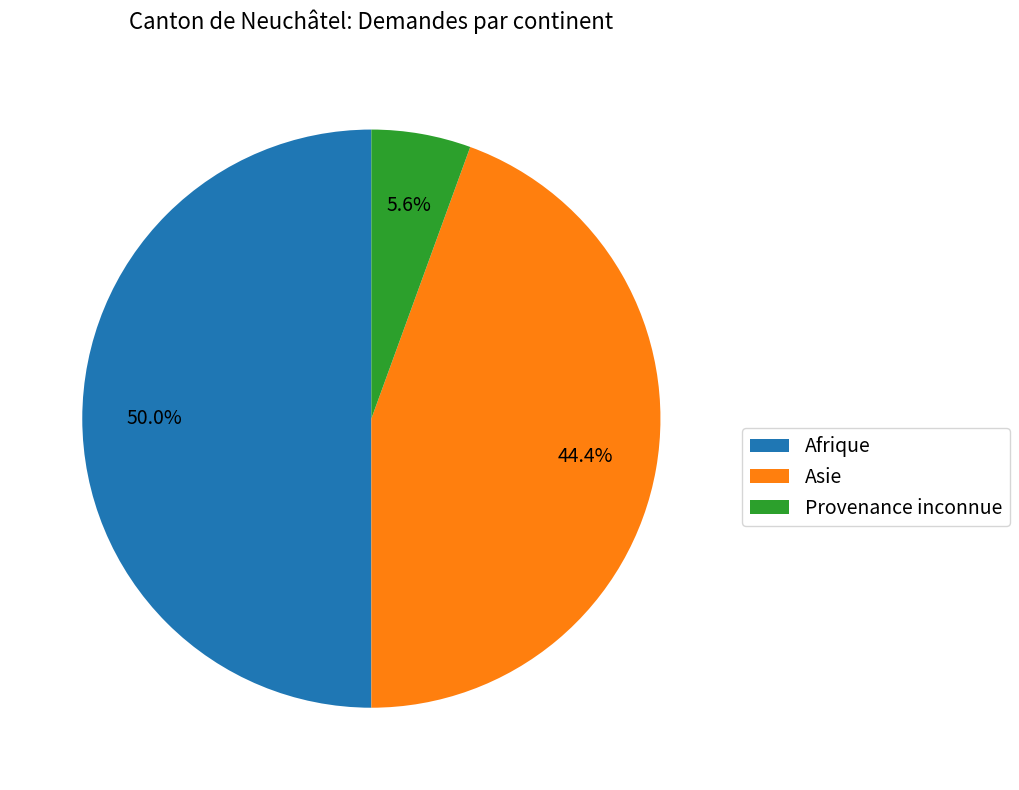

Does Asie account for over 50% of the chart?

No